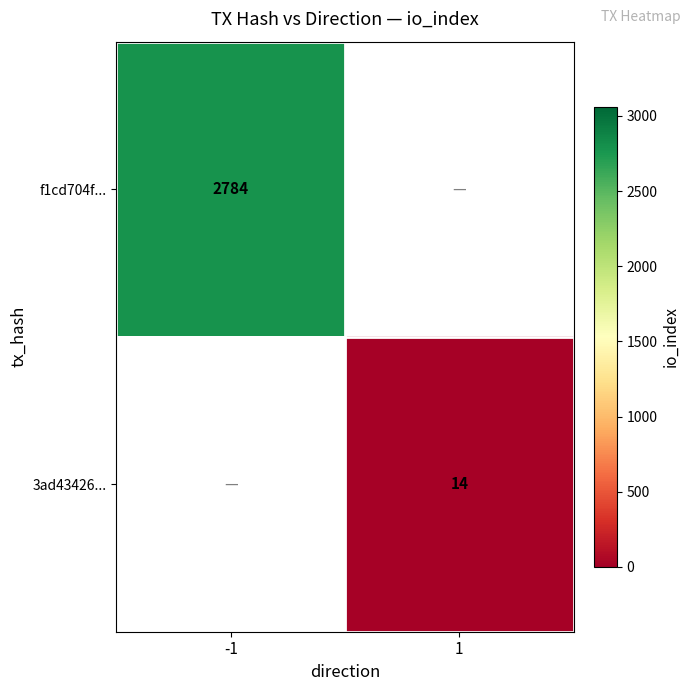

How many distinct data groups are displayed?

2